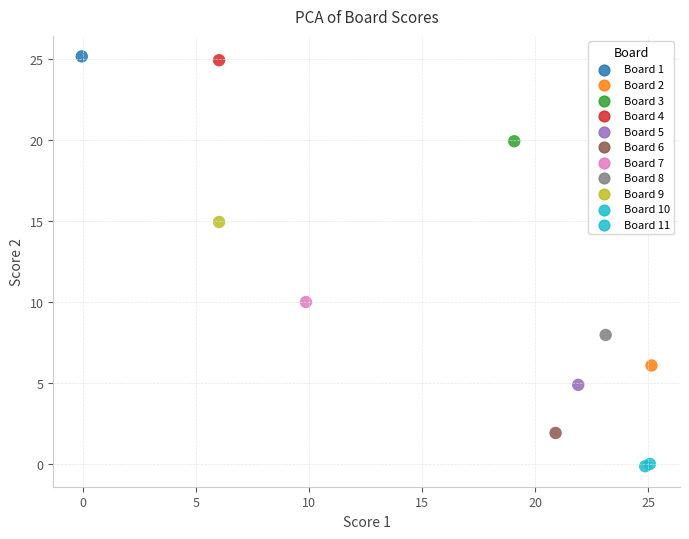

What Y value in the scatter plot is closest to 12?

10.0